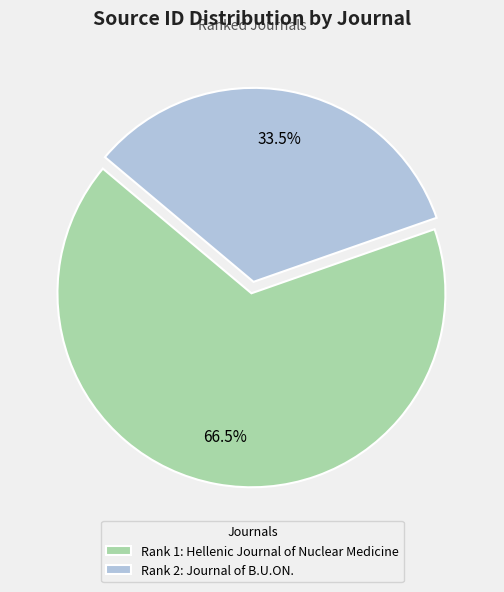

Which slice is the largest?

Rank 1: Hellenic Journal of Nuclear Medicine